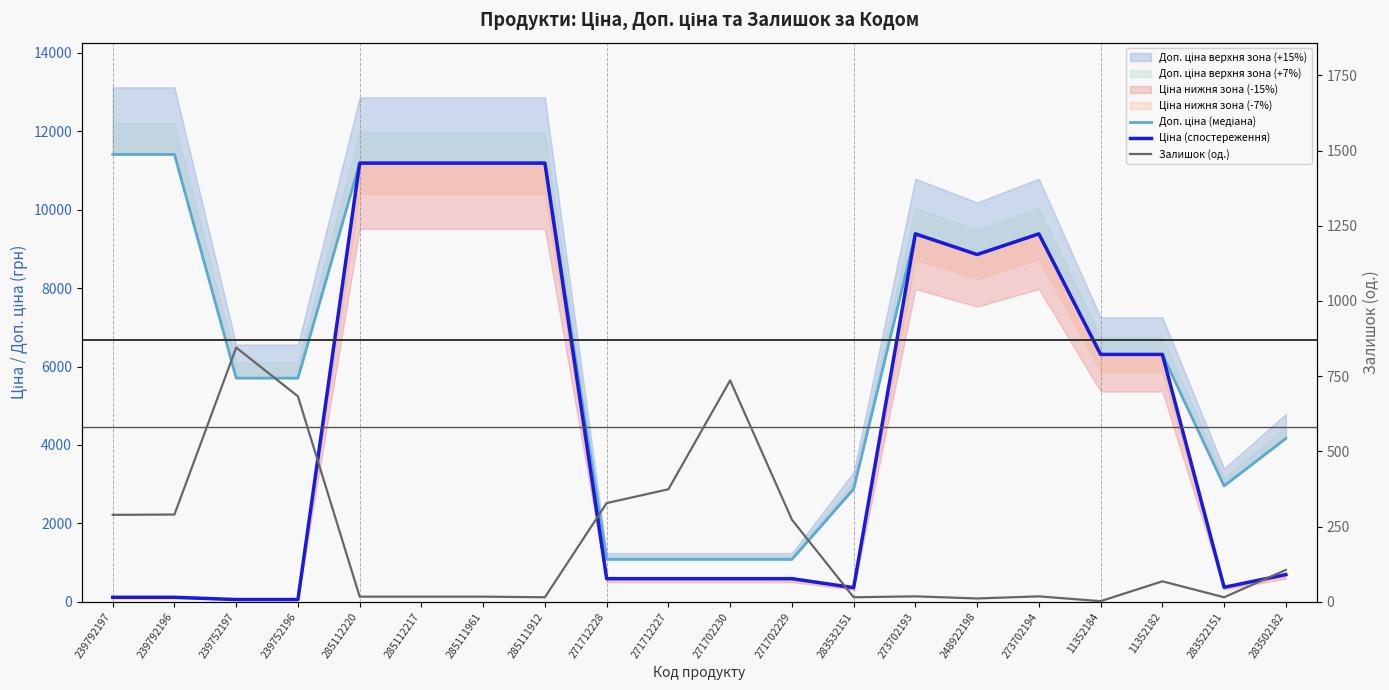

How many lines are shown in the chart?

3